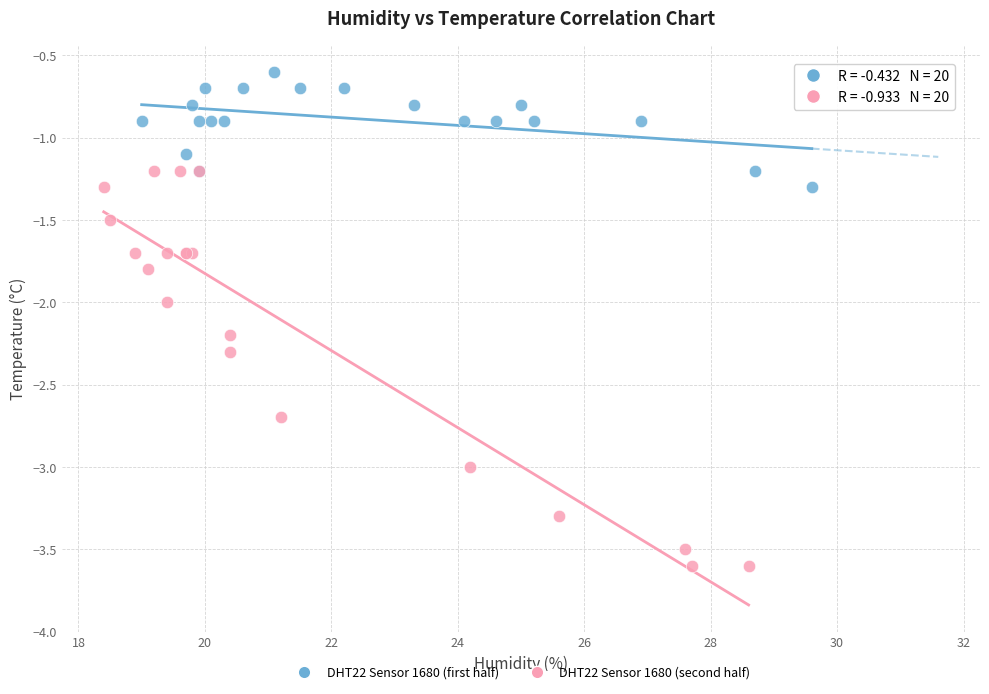

Which series contains the lowest Y value?

DHT22 Sensor 1680 (second half)